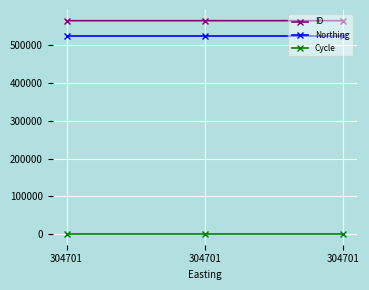

What is the sum of the Northing values at 304701 and 304701?

1051364